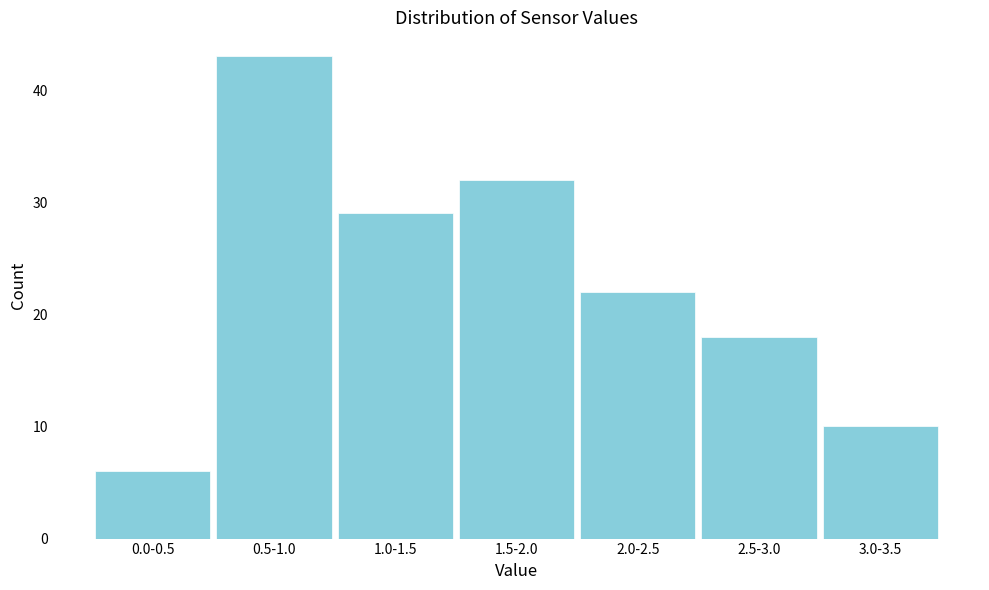

Reading right to left, extract all data points from this chart.

3.0-3.5=10	2.5-3.0=18	2.0-2.5=22	1.5-2.0=32	1.0-1.5=29	0.5-1.0=43	0.0-0.5=6